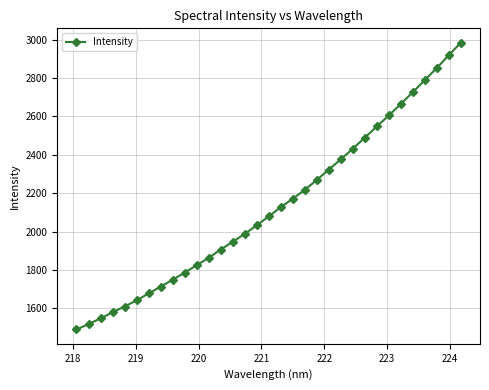

What is the smallest value displayed?

1489.8